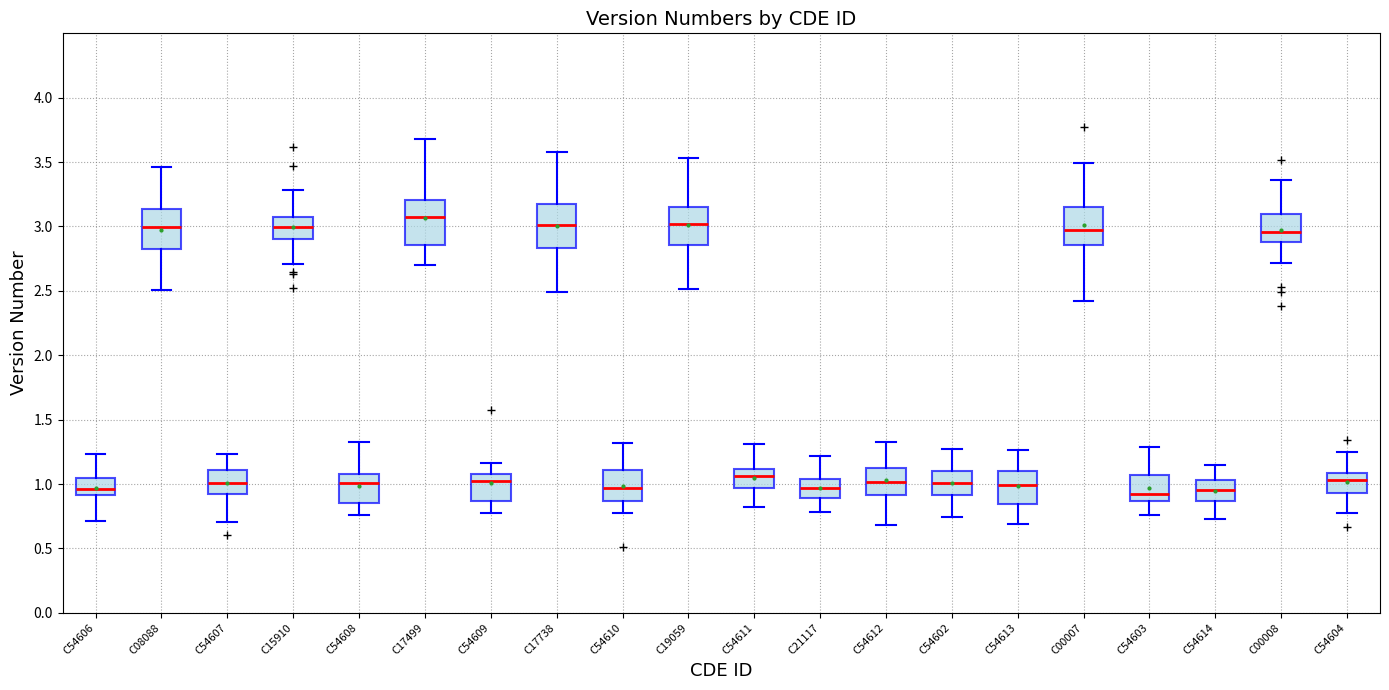

Where is the lower edge of the box for C54608 on the y-axis? The values are not printed on the chart, so give them approximately, as read against the axis.

0.85